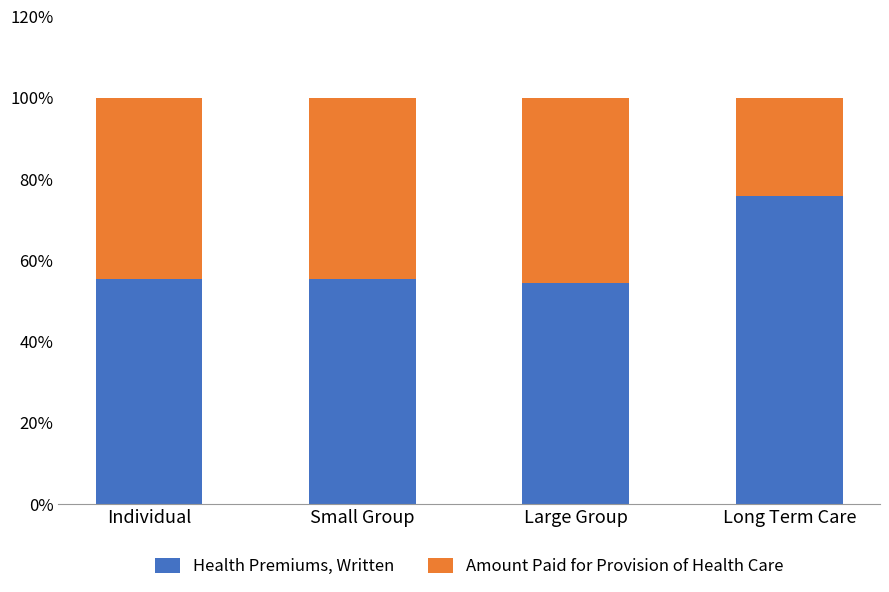

How many bars are there in total?

4